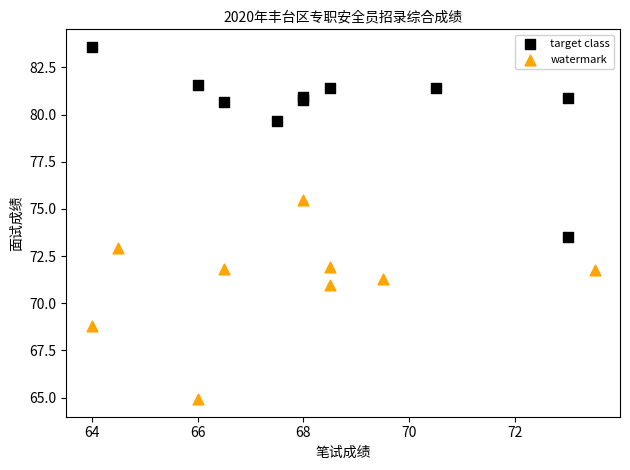

What are all the series names shown in the legend?

target class, watermark